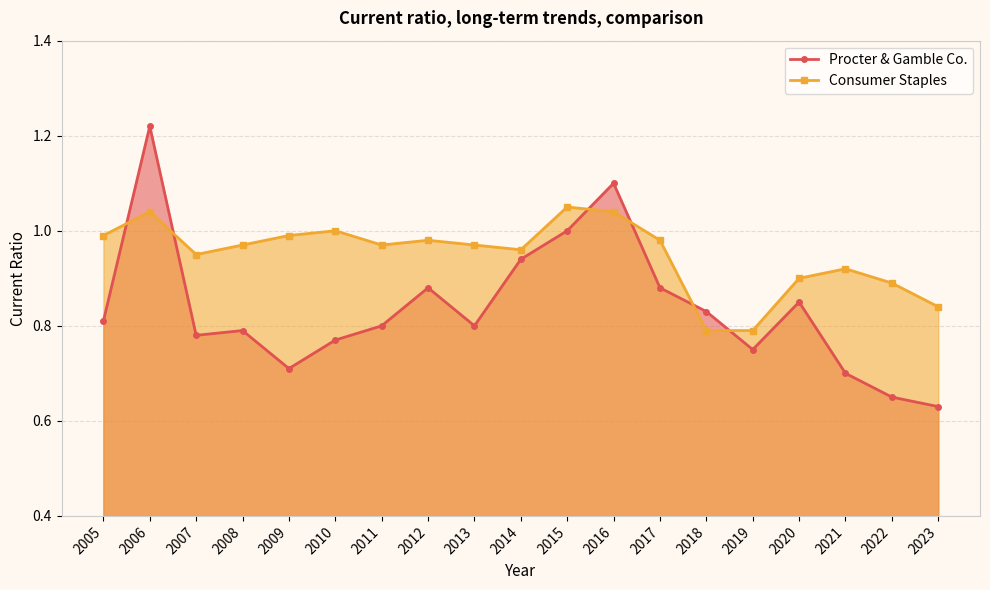

Read the Procter & Gamble Co. value at 2012.

0.9